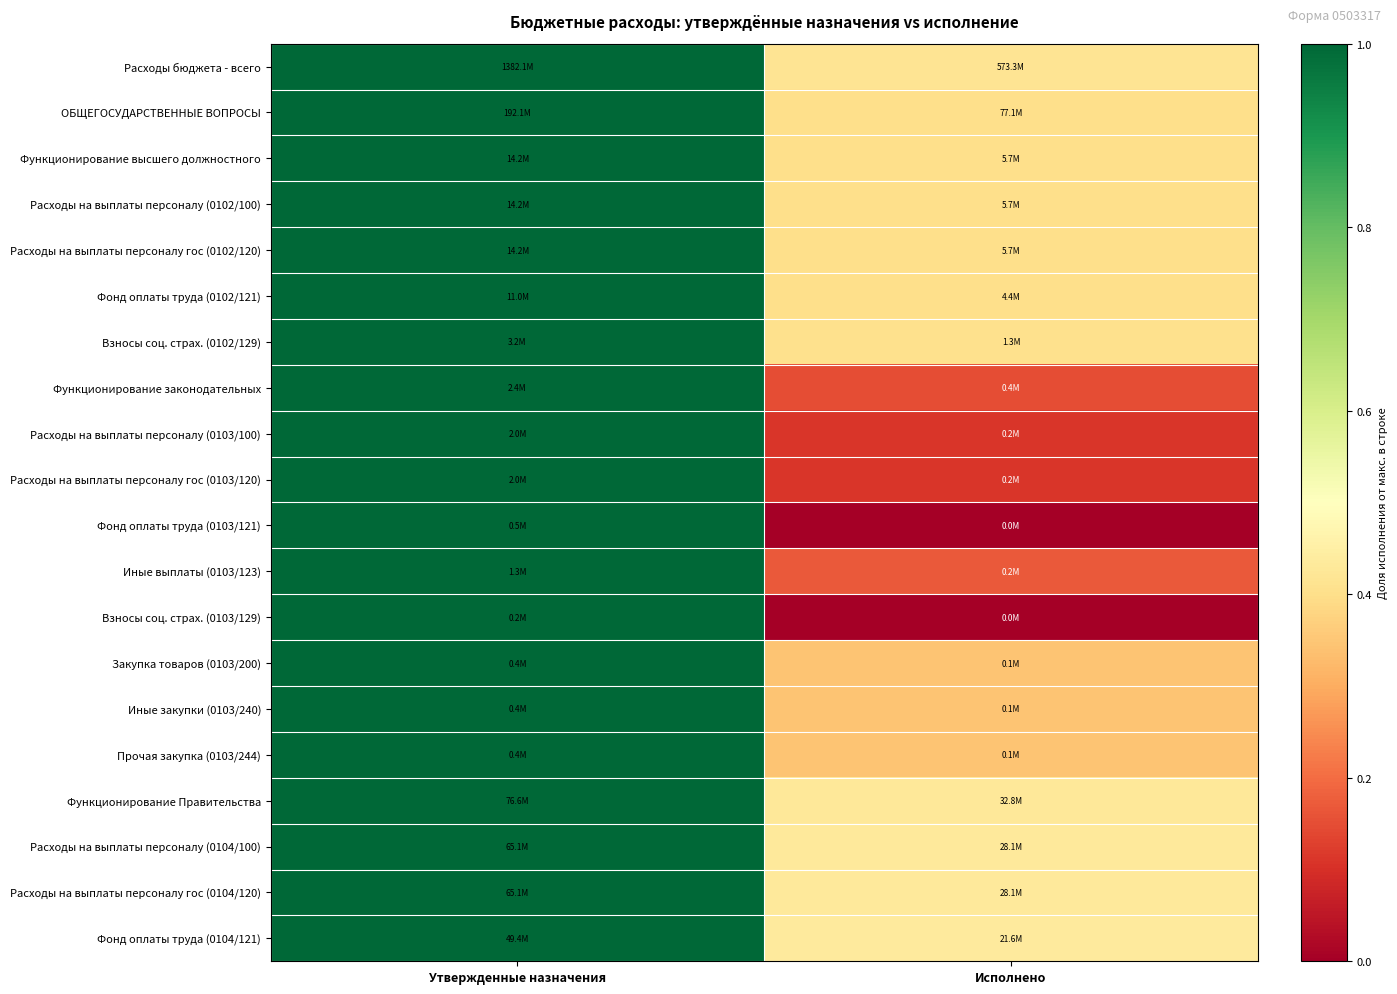

What is the total value across all series at Утвержденные назначения?

20.0